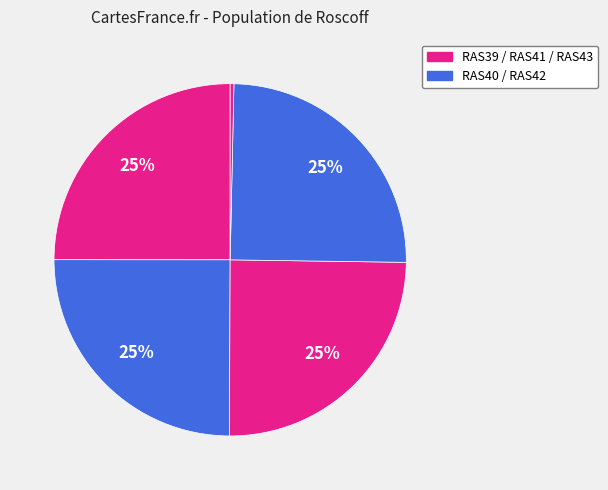

Count the number of slices in the pie.

5